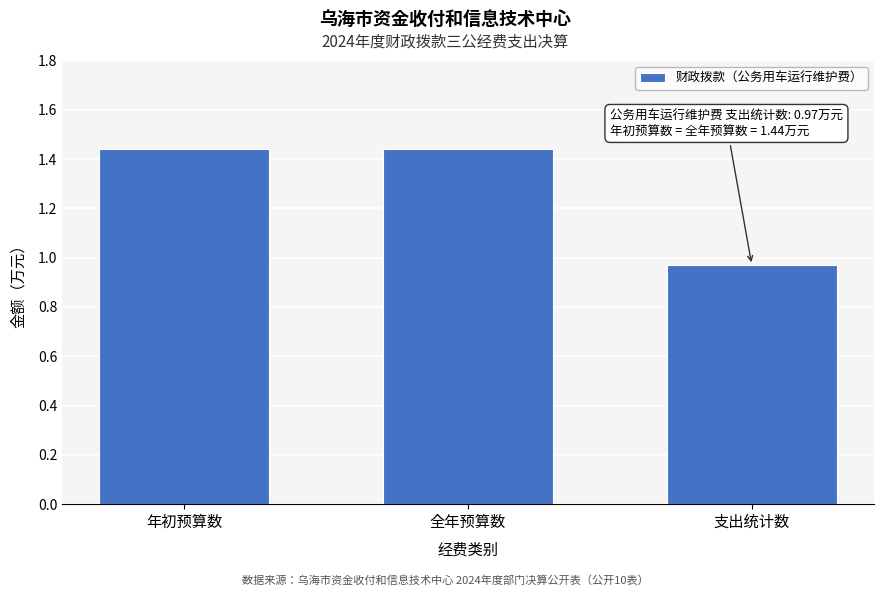

Which label corresponds to the smallest value in the chart?

支出统计数